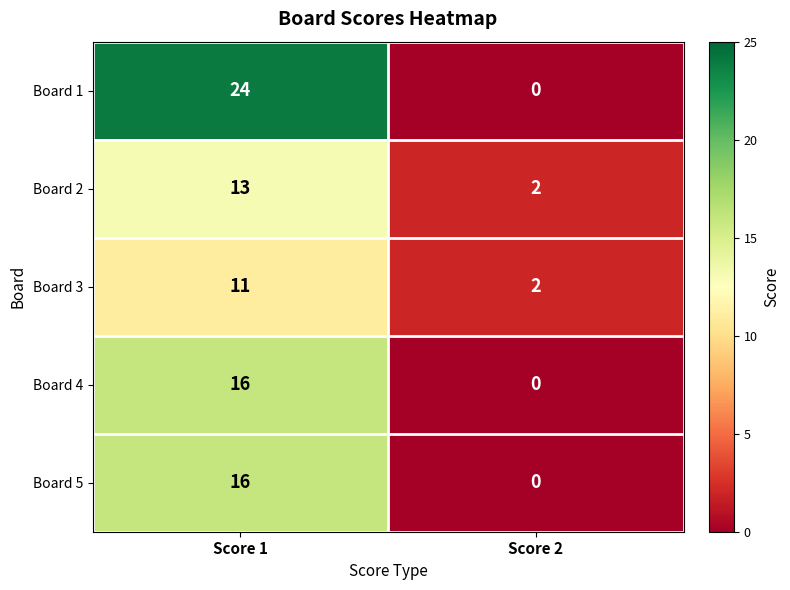

Where is Board 2 nearest to the value 7?

Score 2